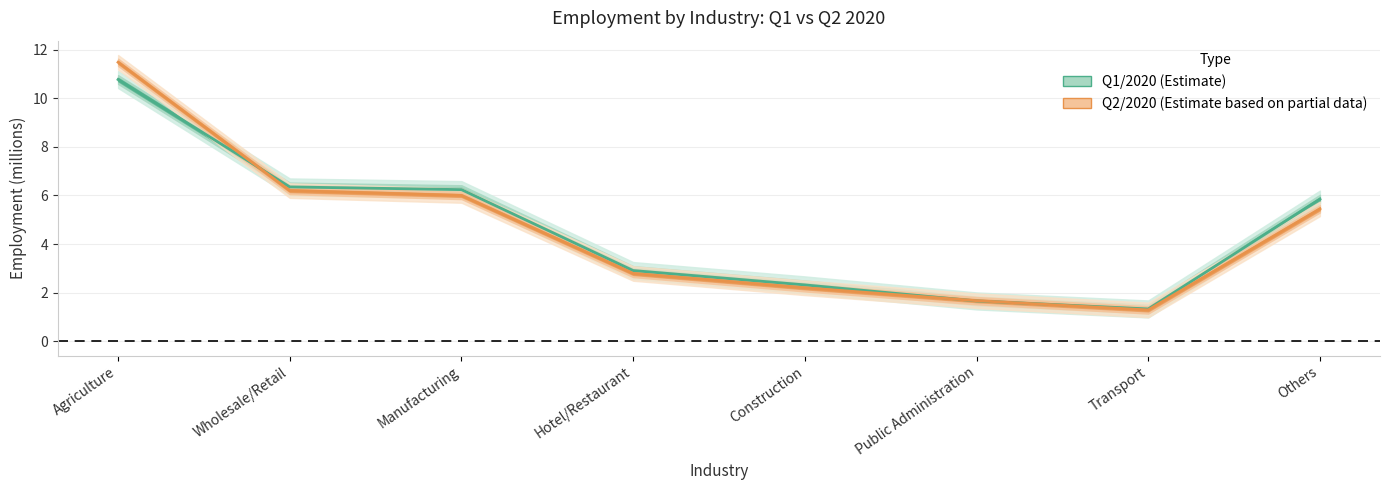

What are all the series names shown in the legend?

Q1/2020, Q2/2020